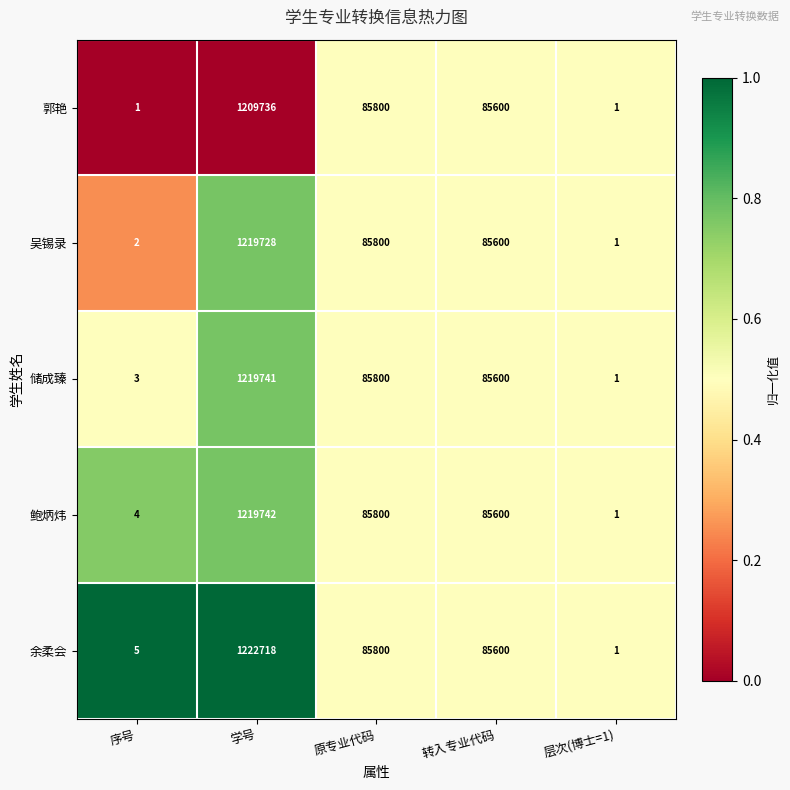

Is it true that 郭艳 equals 1887863 at 学号?

False